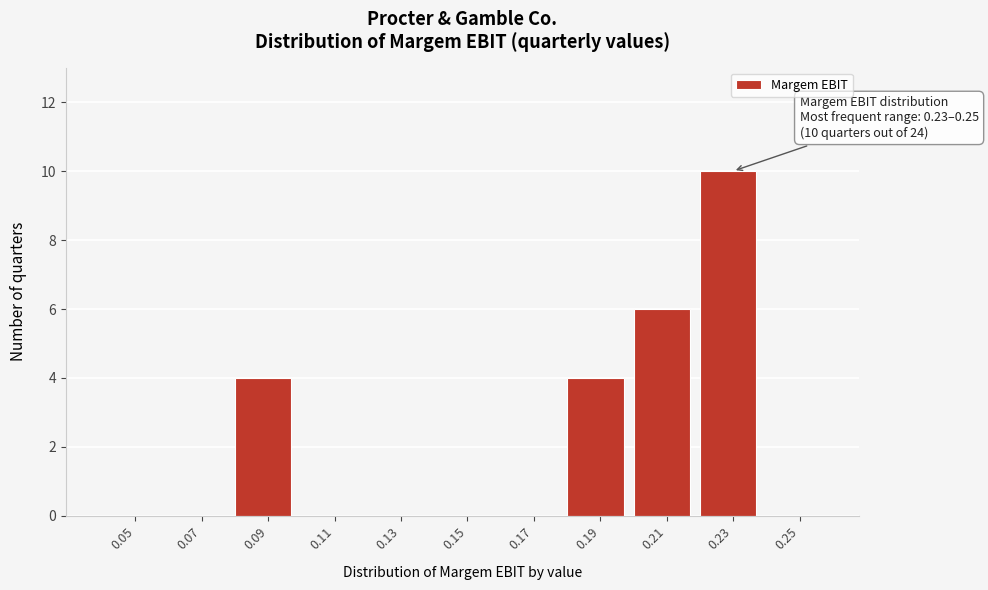

Reading left to right, what are all the values shown in this chart?

0.05=0	0.07=0	0.09=4	0.11=0	0.13=0	0.15=0	0.17=0	0.19=4	0.21=6	0.23=10	0.25=0